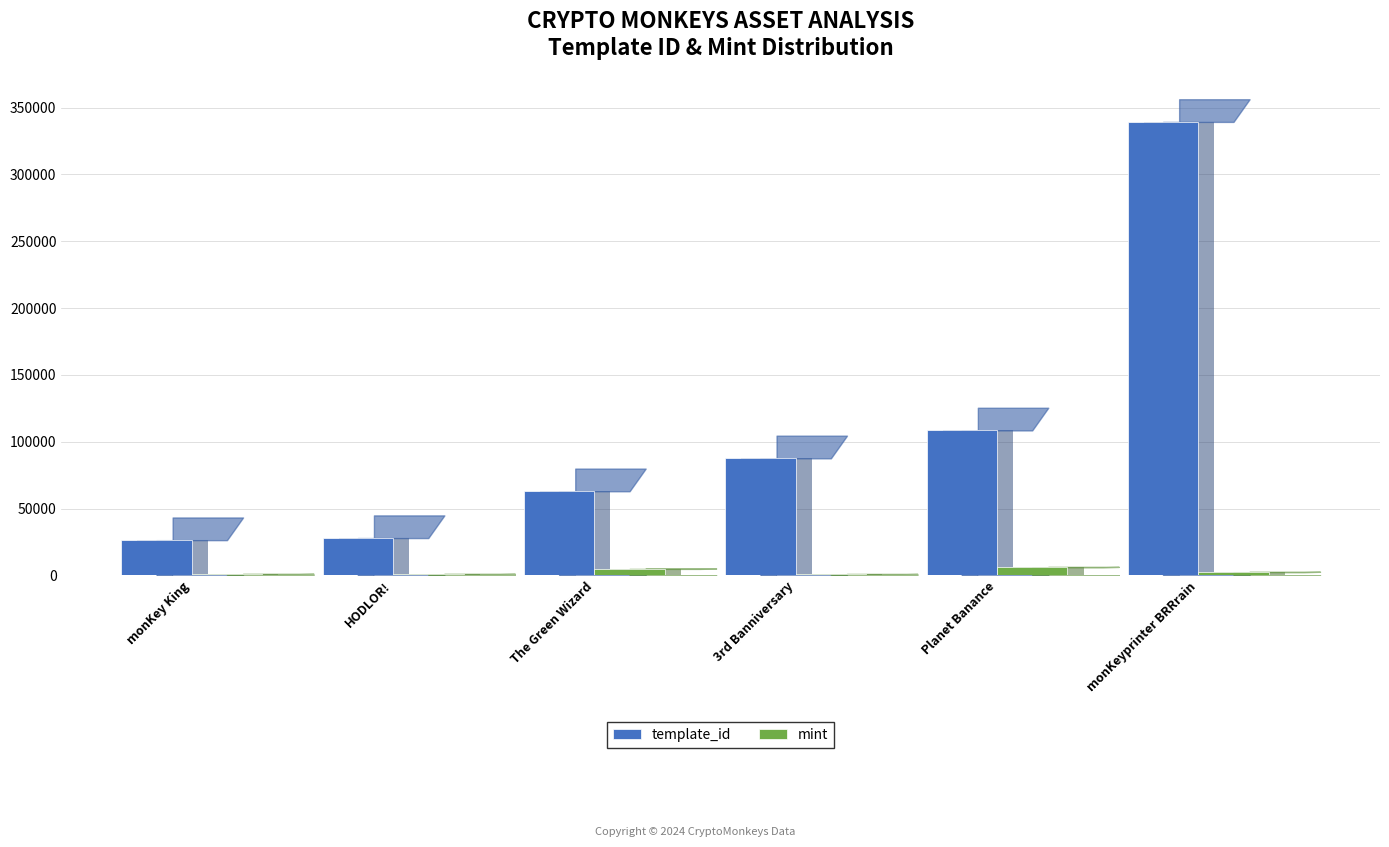

Rank the categories by template_id value from highest to lowest.

monKeyprinter BRRrain, Planet Banance, 3rd Banniversary, The Green Wizard, HODLOR!, monKey King